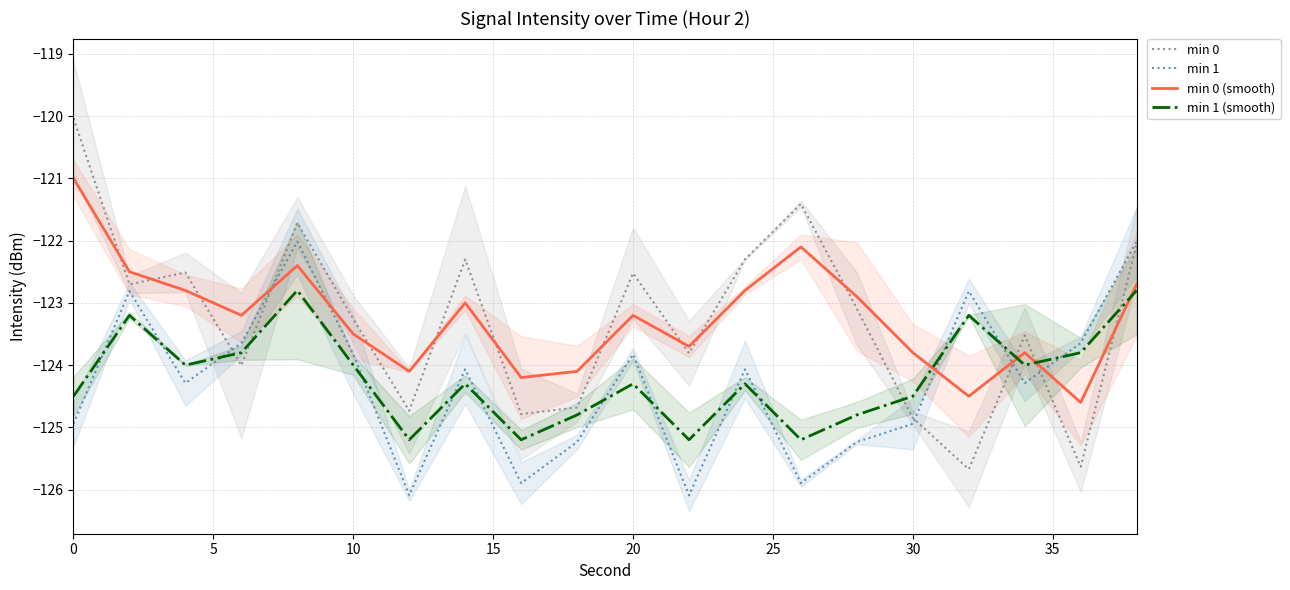

At 25, list the series in order from smallest to largest.

min 1 (smooth), min 1, min 0 (smooth), min 0